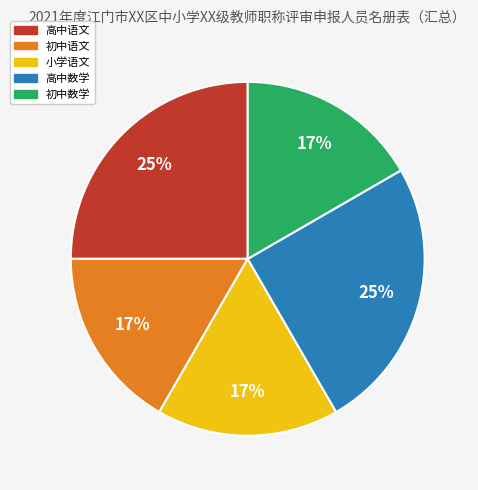

Combined, do 小学语文 and 高中数学 account for over 50%?

No